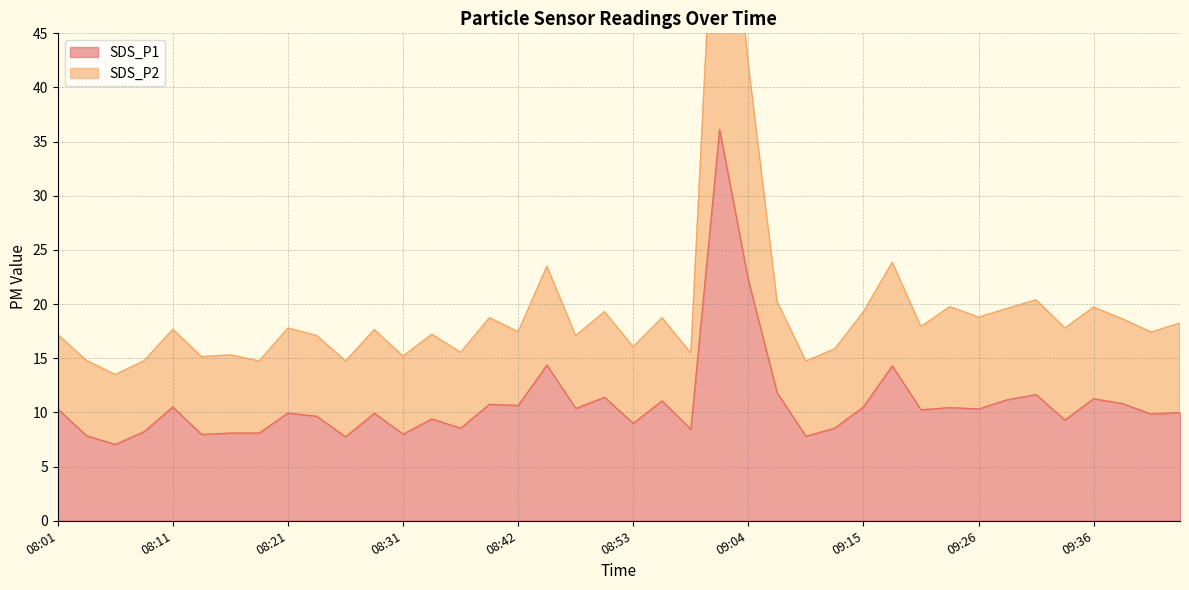

How many categories are shown in the chart?

40